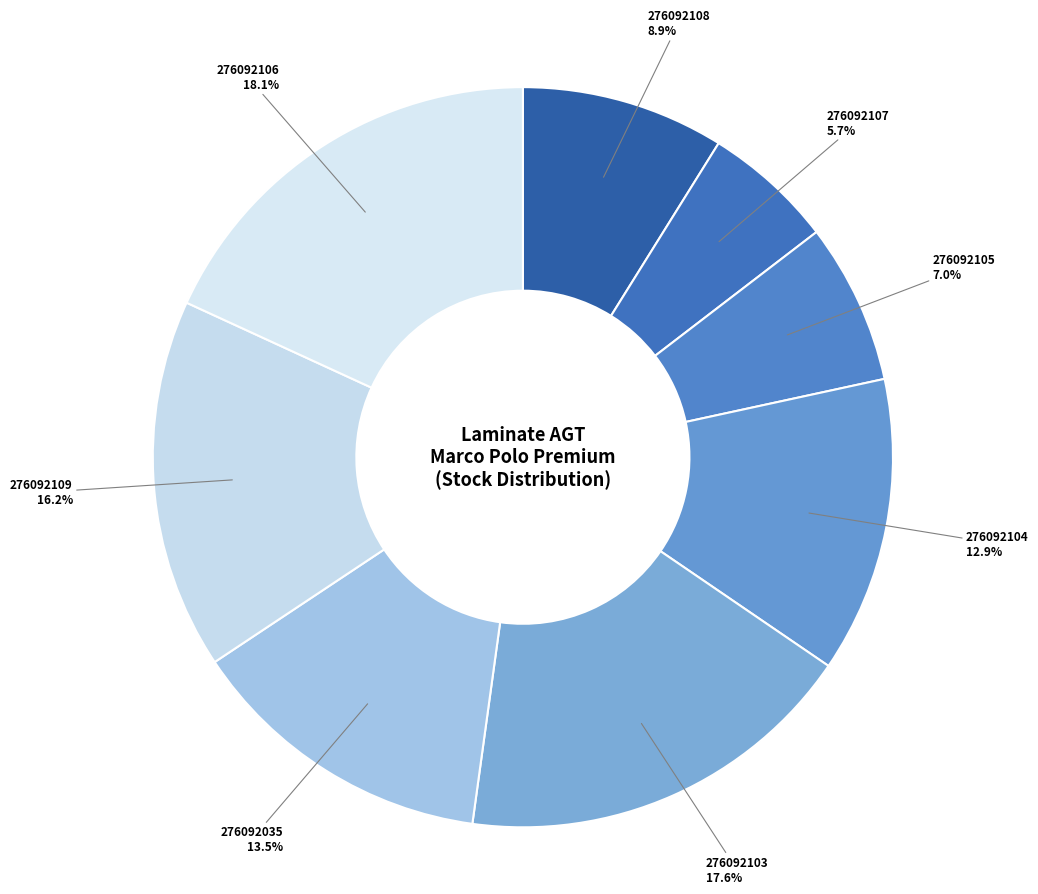

Which slice is the largest?

276092106